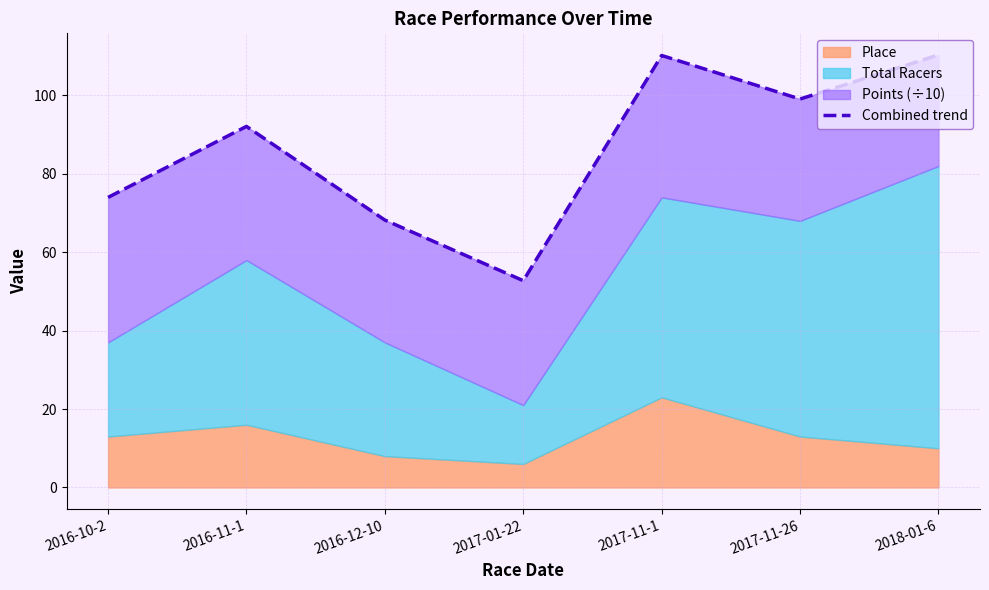

Reading left to right, transcribe all the data shown in this chart.

2016-10-2=74.0	2016-11-1=92.1	2016-12-10=68.2	2017-01-22=52.8	2017-11-1=110.2	2017-11-26=99.1	2018-01-6=110.3